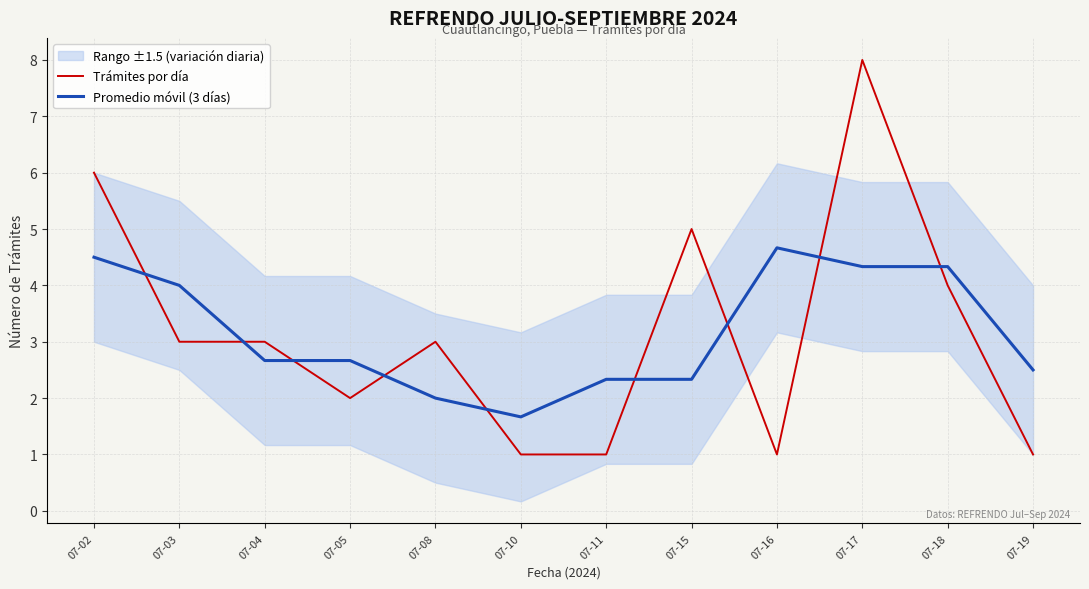

What is the difference between the maximum and minimum values in the Promedio móvil (3 días) series?

3.0